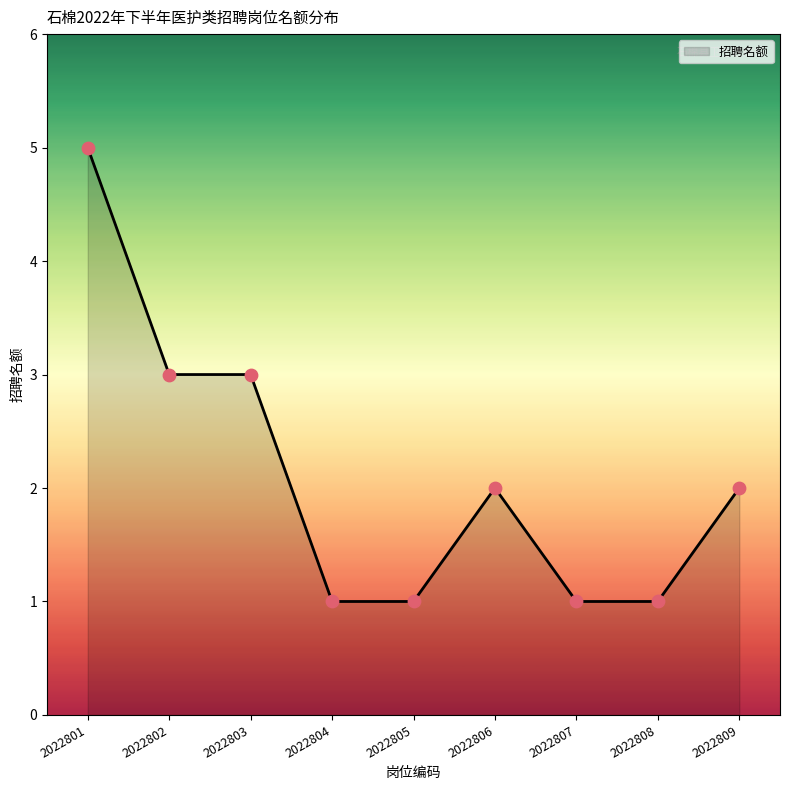

What is the ratio of the value at 2022802 to the value at 2022807?

3.0